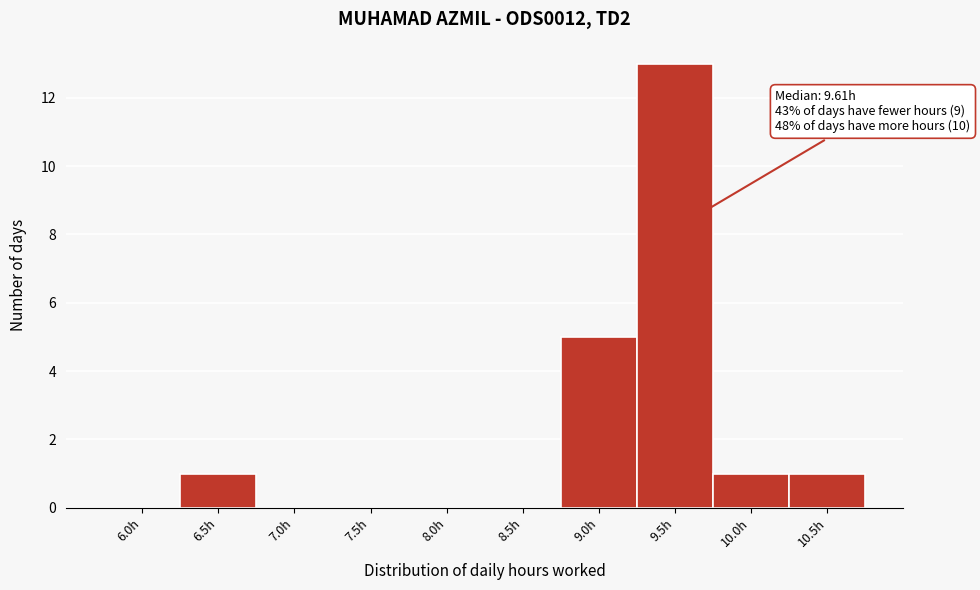

Reading left to right, list all the values displayed in this chart.

6.0h=0	6.5h=1	7.0h=0	7.5h=0	8.0h=0	8.5h=0	9.0h=5	9.5h=13	10.0h=1	10.5h=1